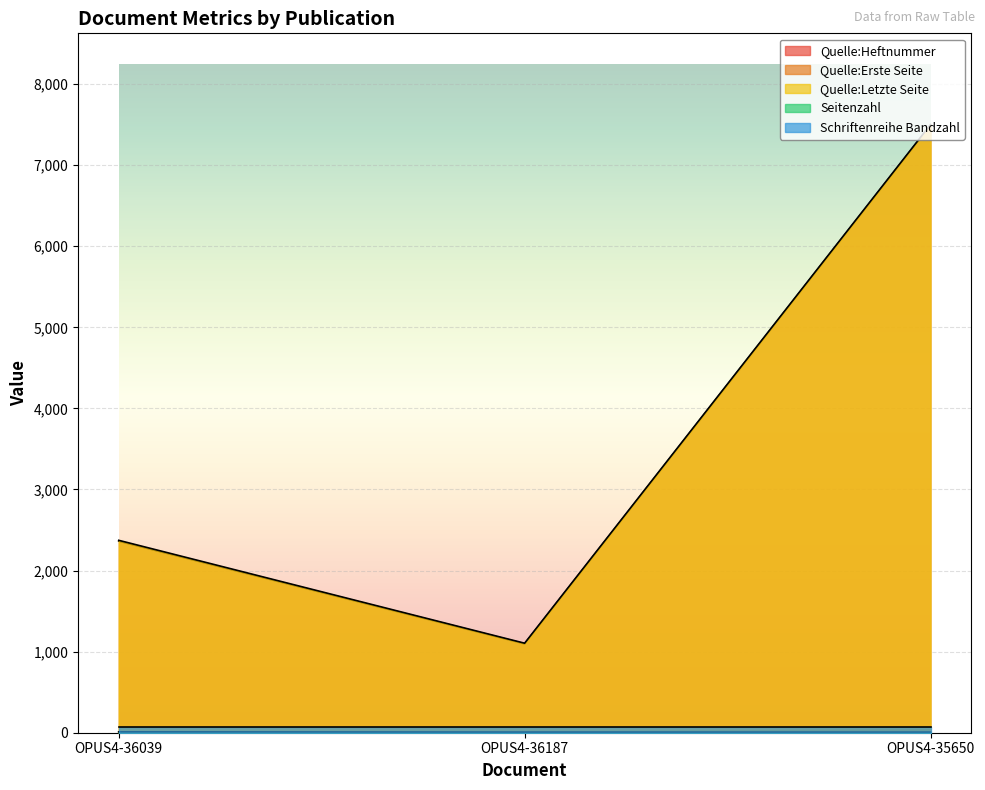

Which series has the largest range (max minus min)?

Quelle:Erste Seite